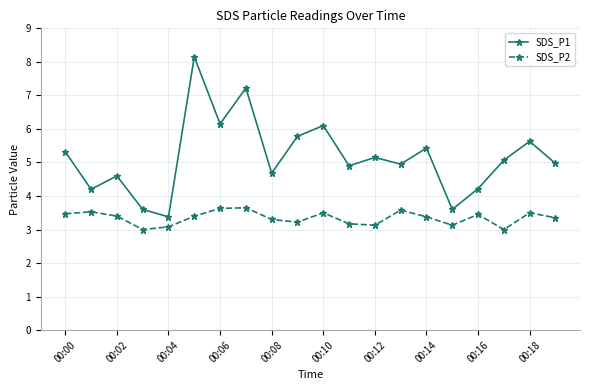

Which series has the largest range (max minus min)?

SDS_P1